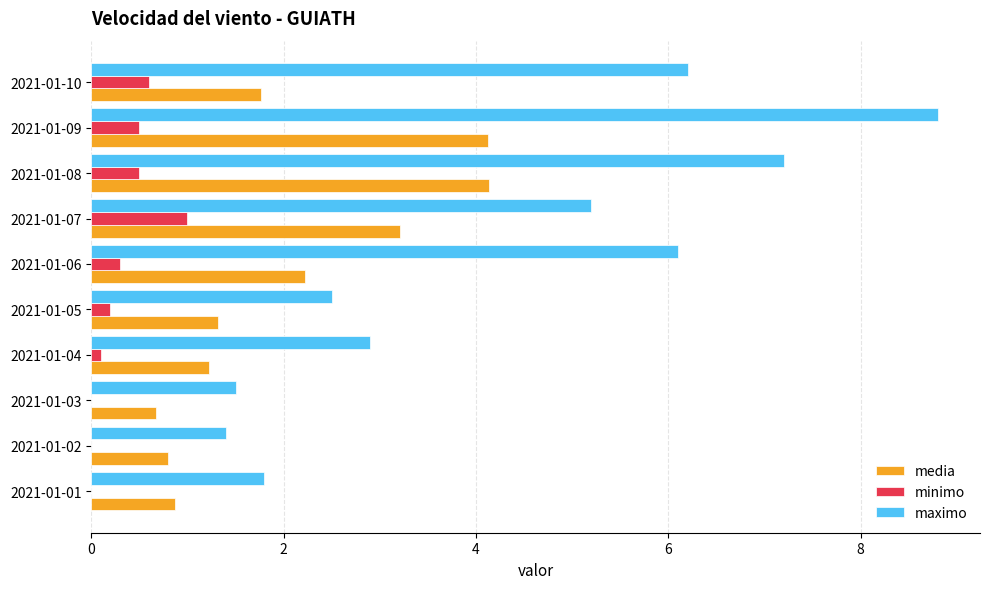

Which series has the largest total across all categories?

maximo